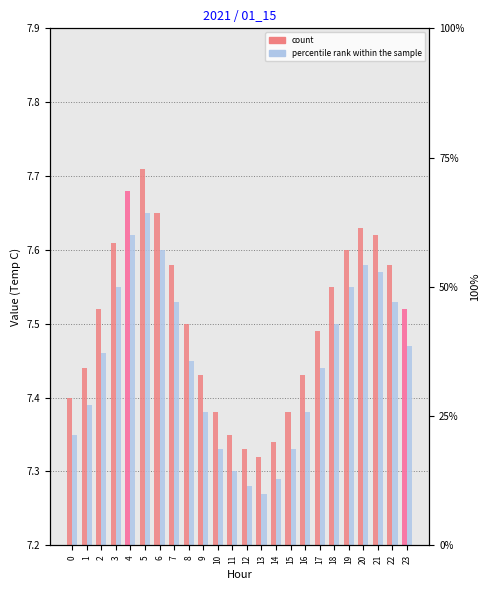

The count series shows 11.7 at 15. True or false?

False